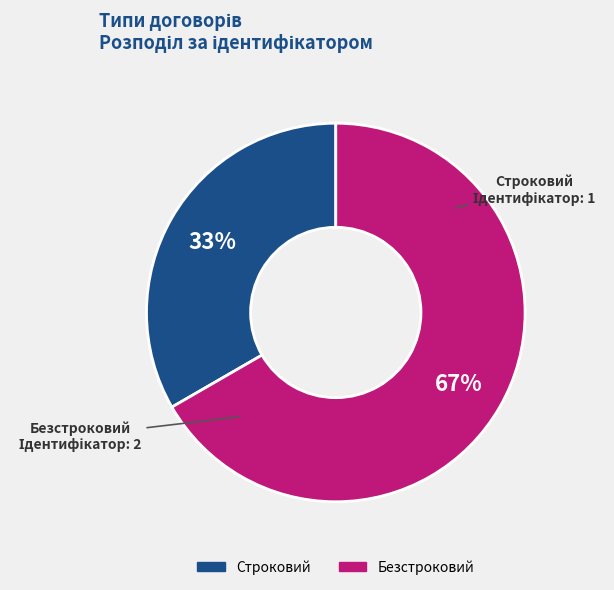

To the nearest percent, what is the average slice percentage?

50%